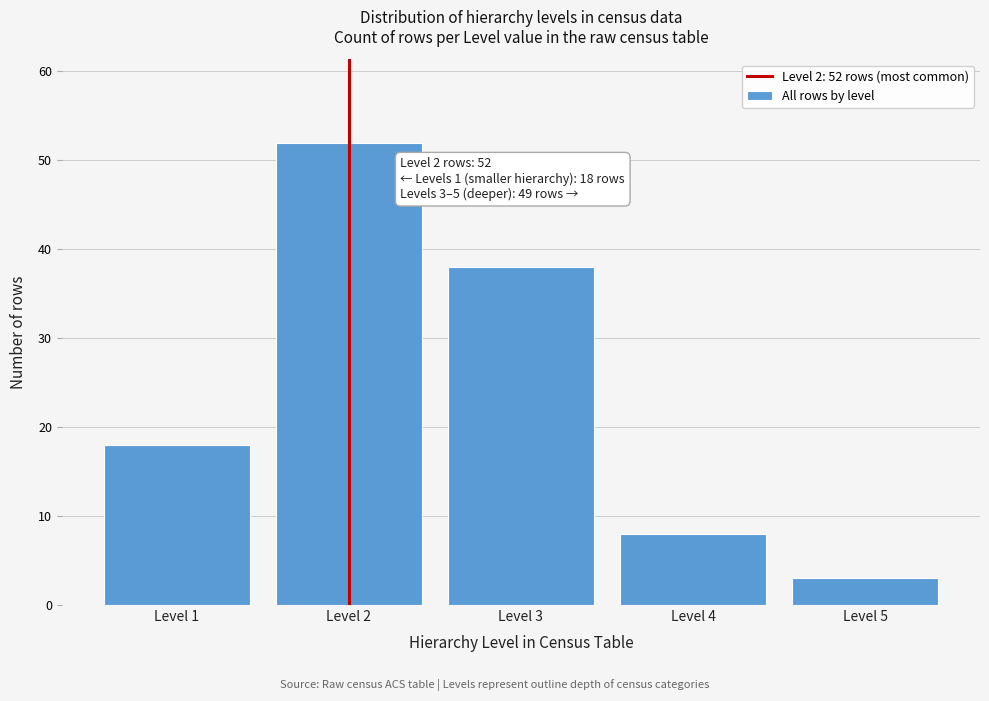

Reading left to right, list all the values displayed in this chart.

18	52	38	8	3